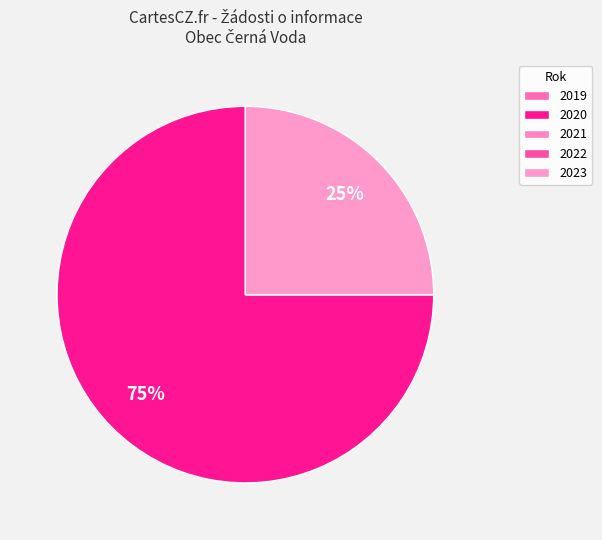

Which category accounts for the majority?

2020